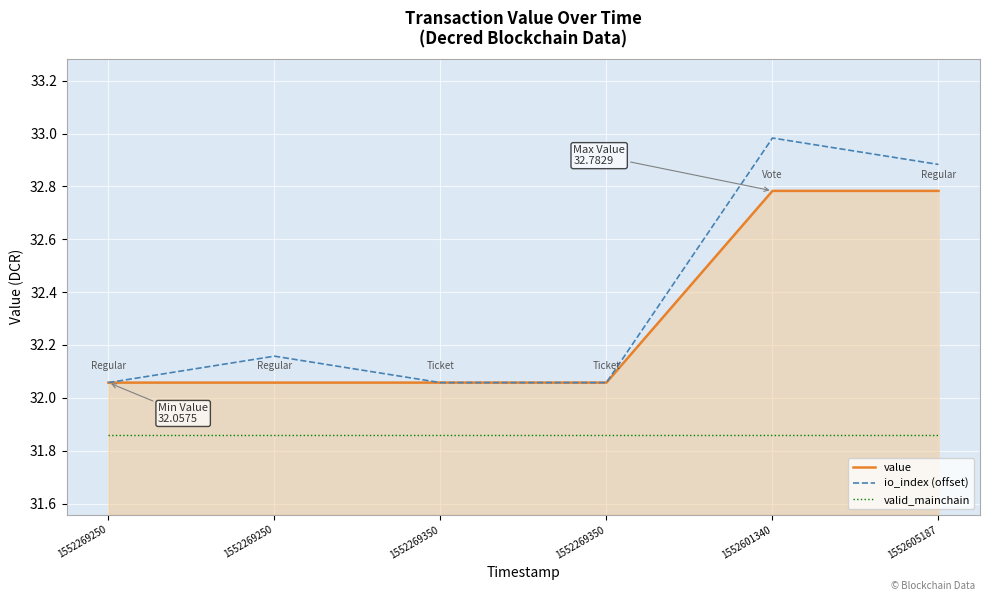

What is the total value across all series at 1552601340?

97.6